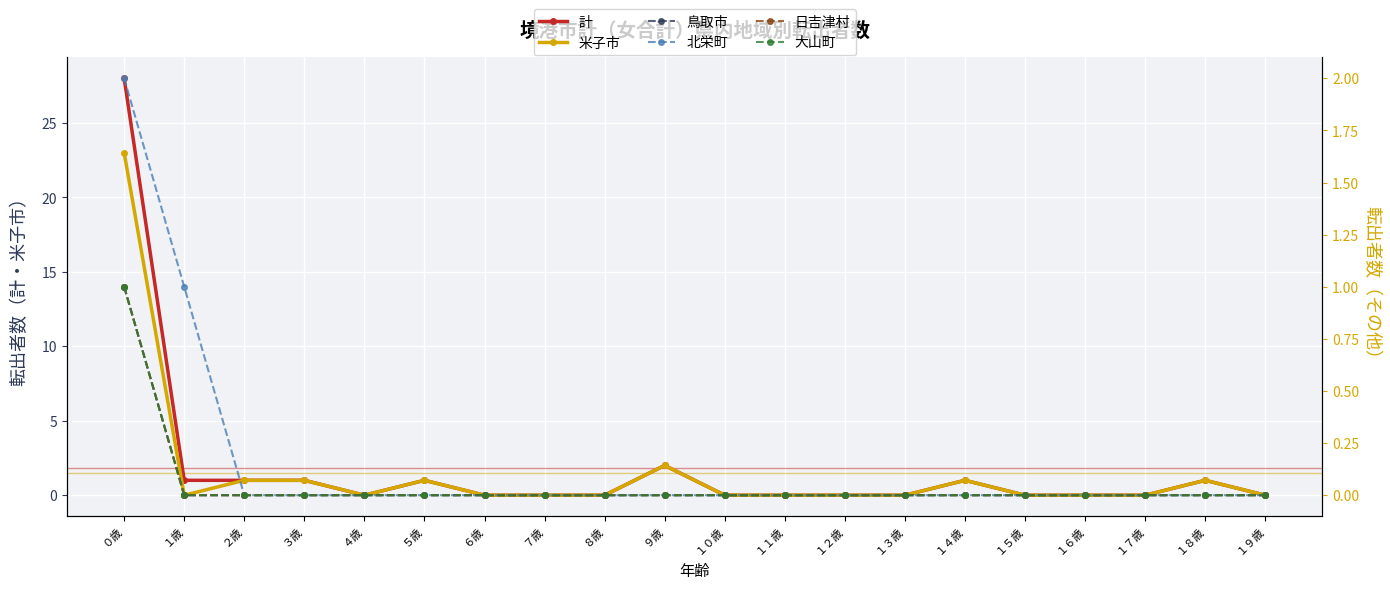

What is the maximum value for 大山町?

1